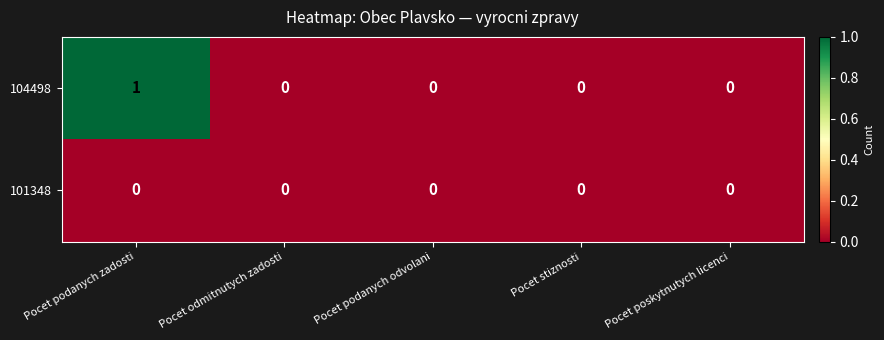

Is it true that 101348 equals 0 at Pocet poskytnutych licenci?

True